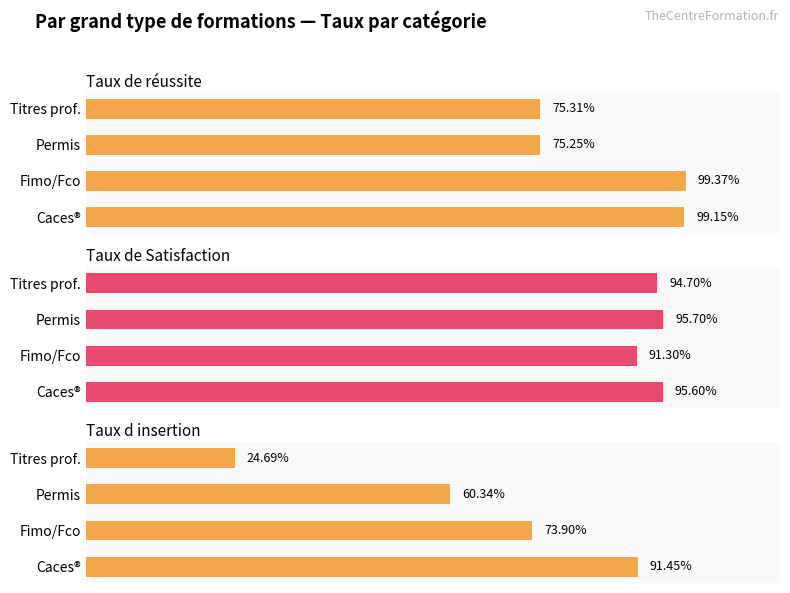

How many series are shown in this chart?

3